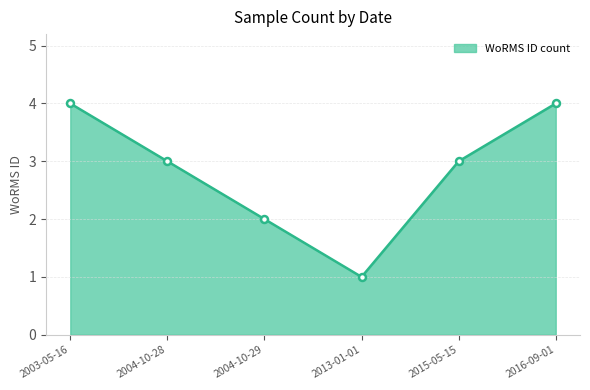

At how many categories does at least one series exceed 2?

4